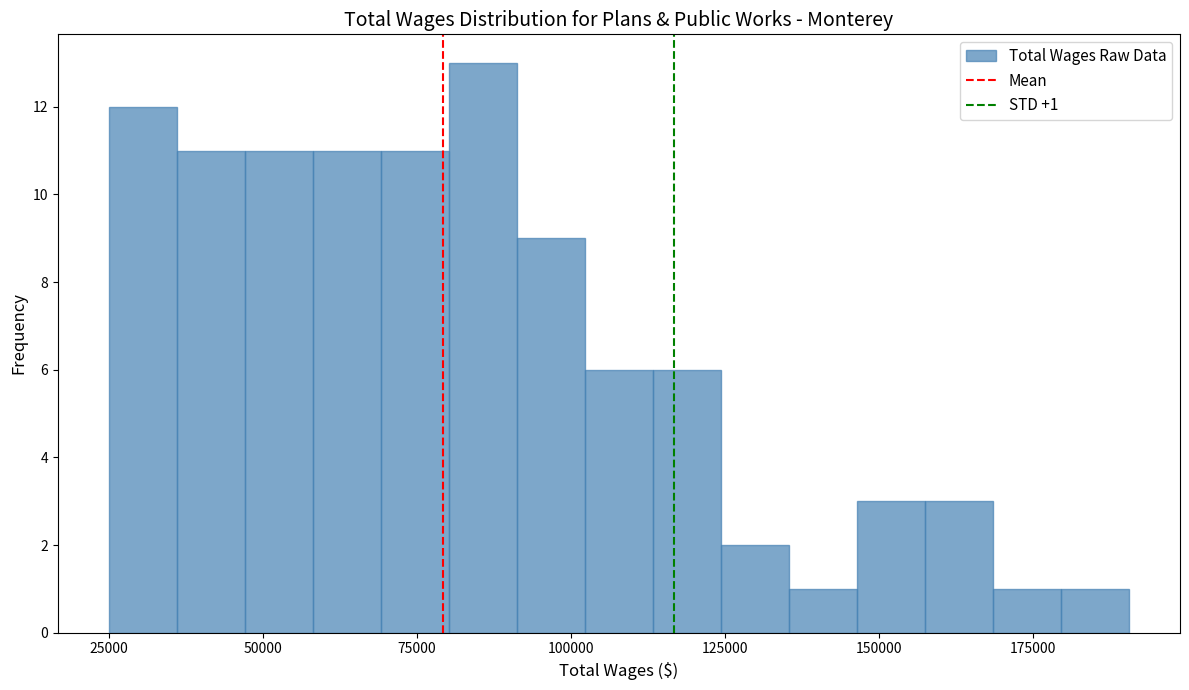

Around what value on the x-axis is the tallest bar? Give the approximate position of its centre, as read against the axis.

85000